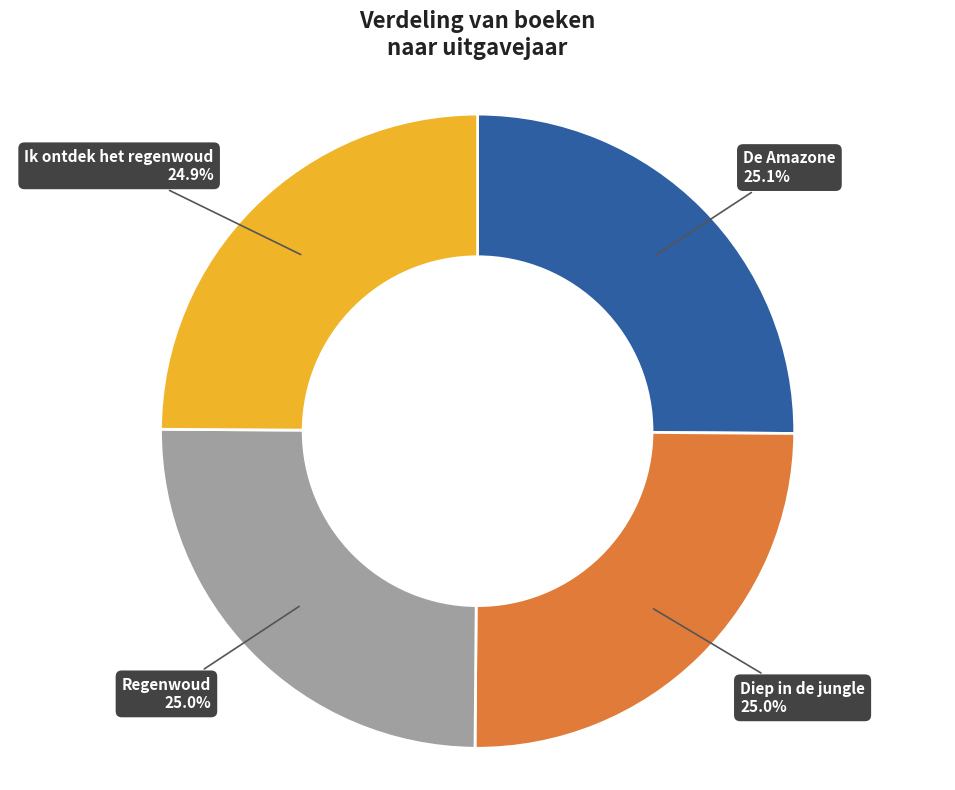

Does Ik ontdek het regenwoud represent more than half of the total?

No